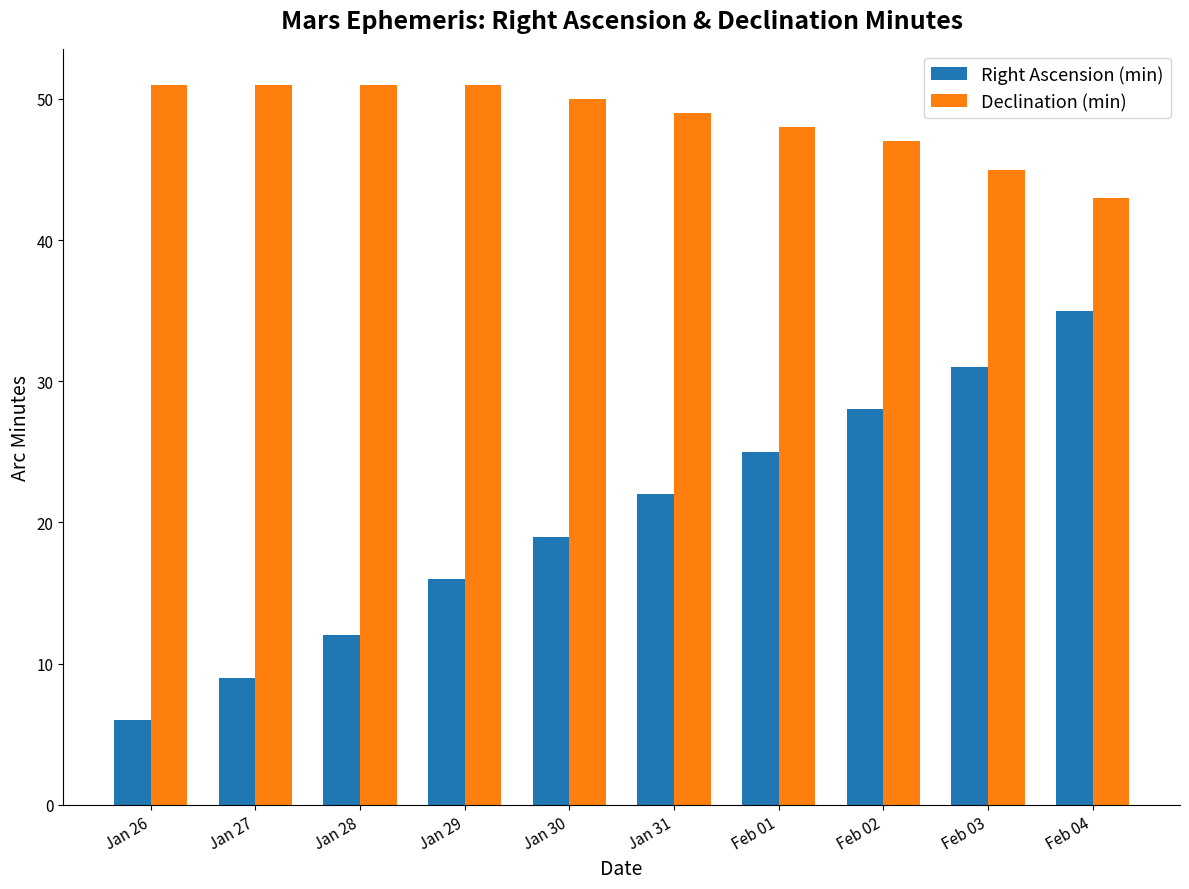

At Jan 29, list the series in order from largest to smallest.

Declination (min), Right Ascension (min)